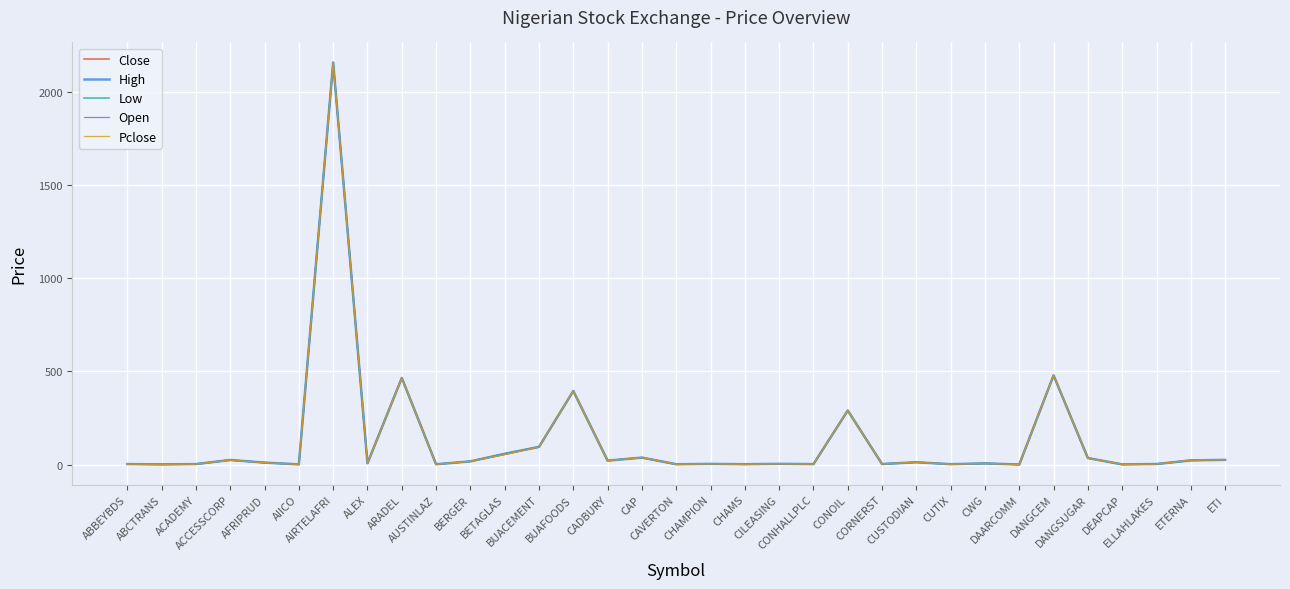

What value does the Pclose series have at CAP?

37.5